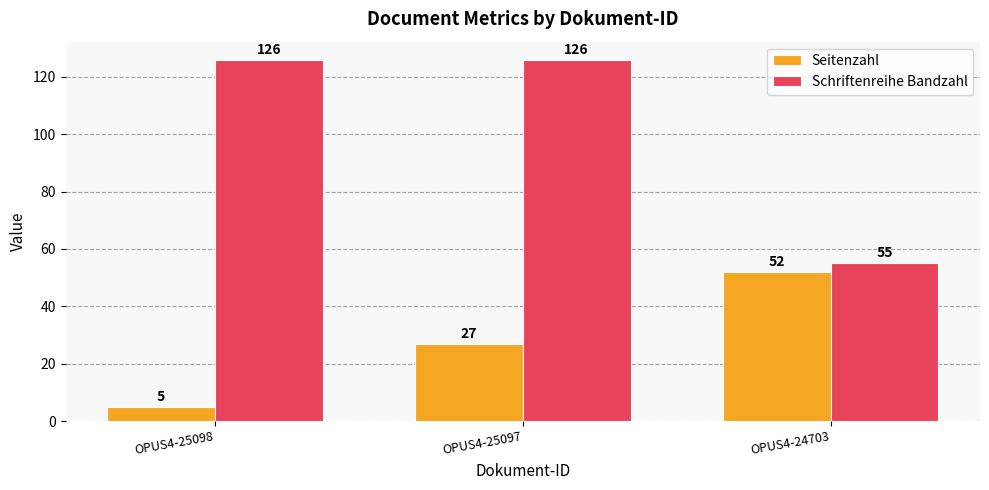

Which series has the widest spread of values?

Schriftenreihe Bandzahl